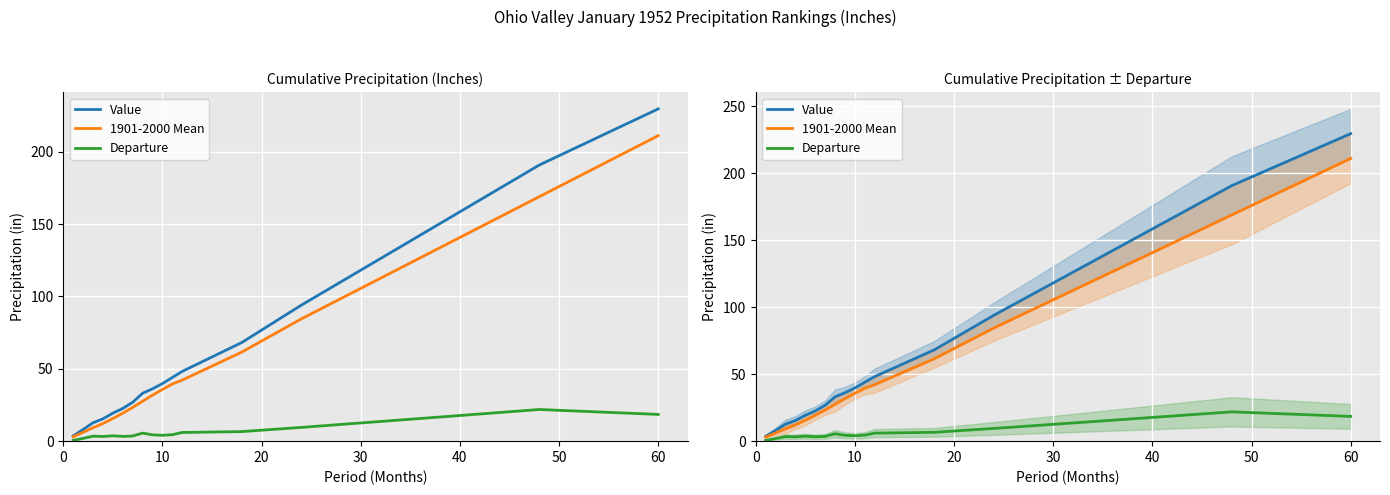

What are all the series names shown in the legend?

Value, 1901-2000 Mean, Departure